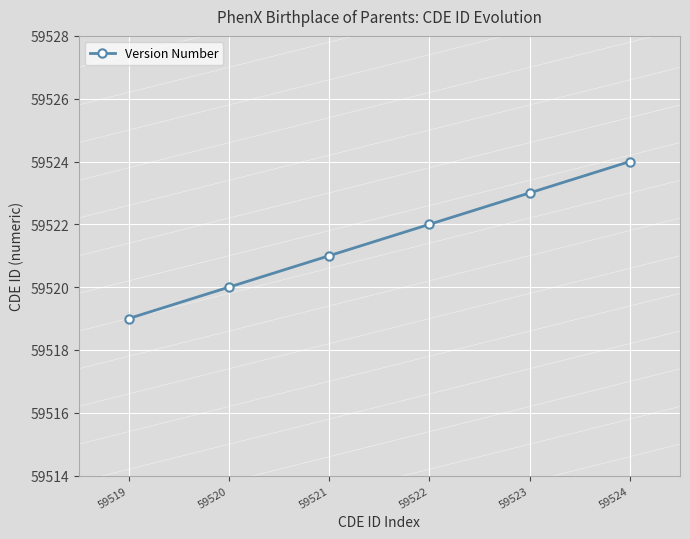

What is the difference between the second highest and minimum values?

4